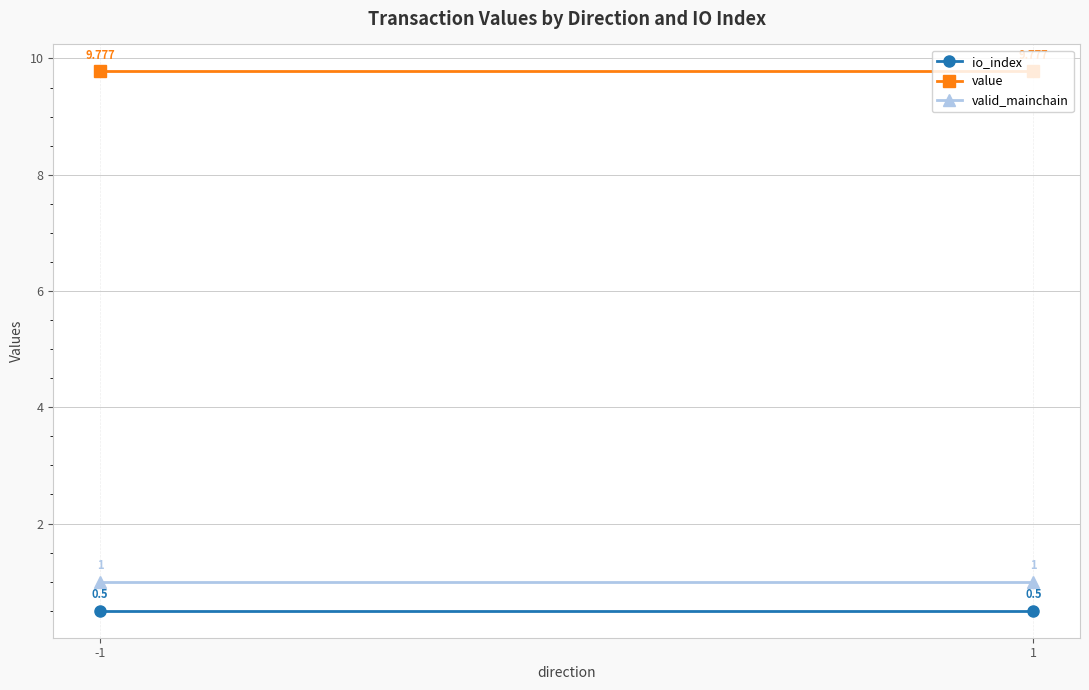

List the series in order of their peak value, lowest first.

io_index, valid_mainchain, value